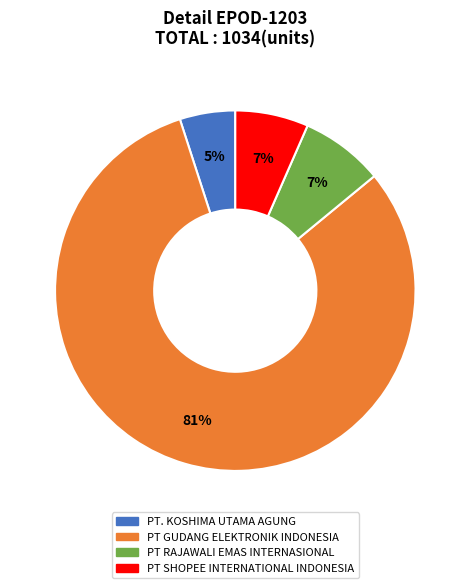

To the nearest percent, what is the difference between the largest and smallest slice percentages?

76%